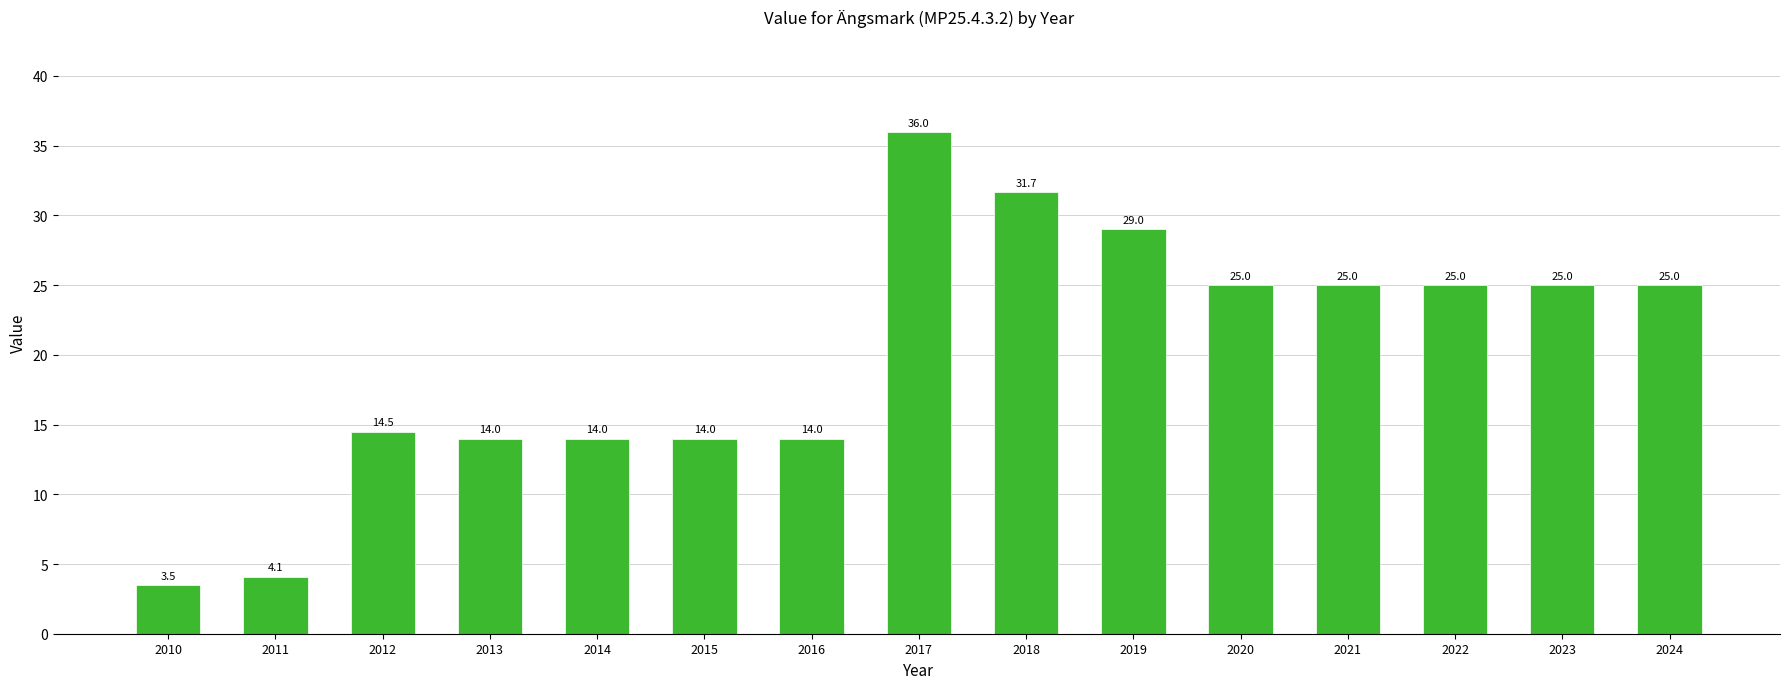

At which label is the value closest to 19?

2012